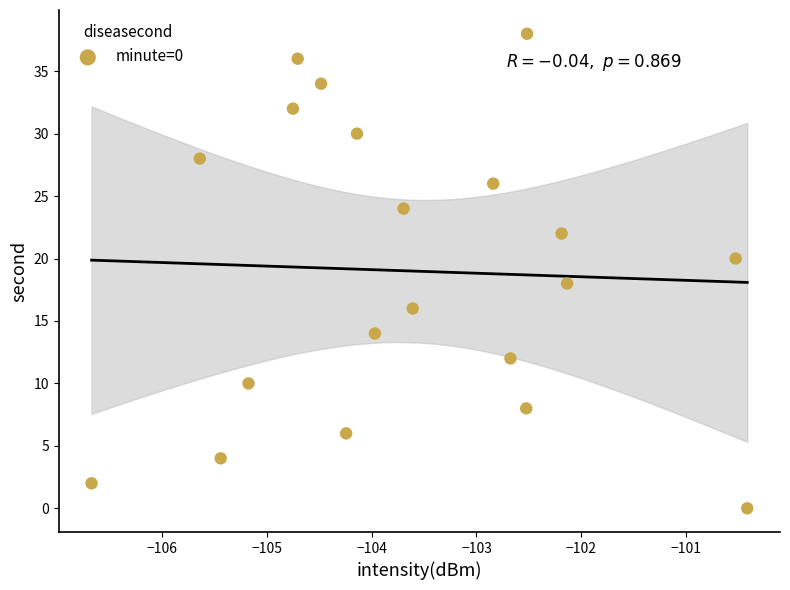

What is the range of Y values (max minus min)?

38